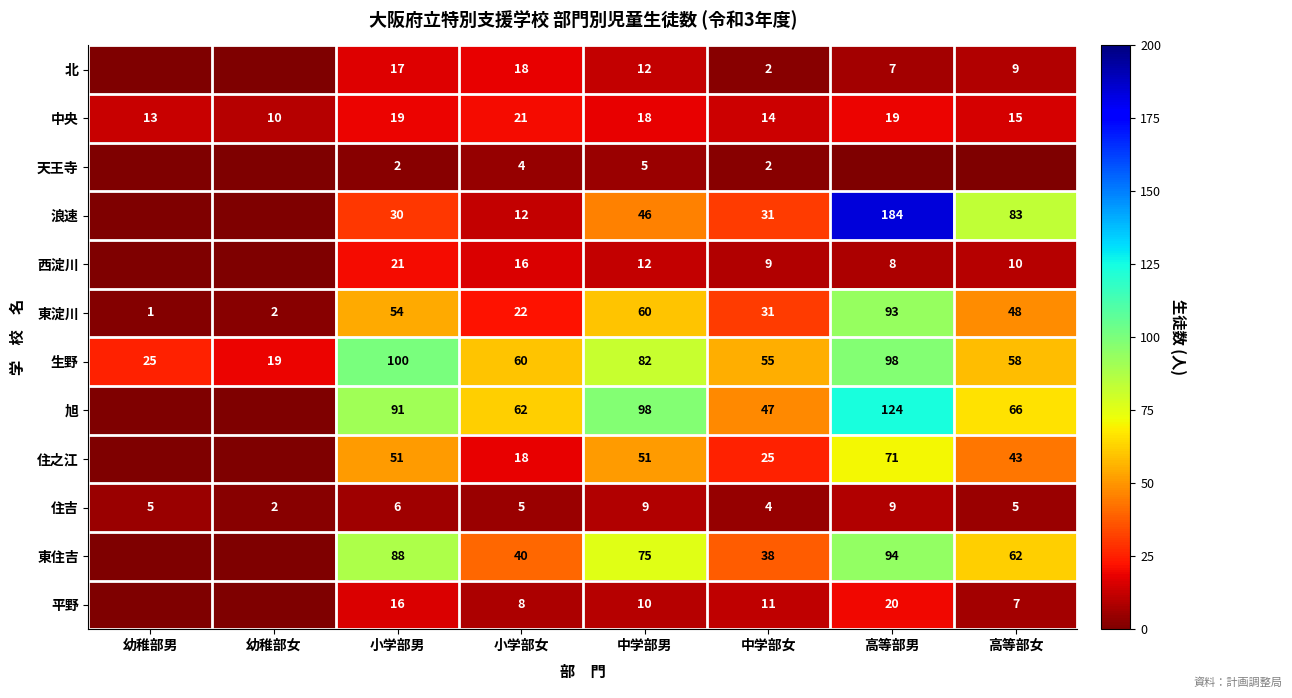

At how many categories does at least one series exceed 134?

1